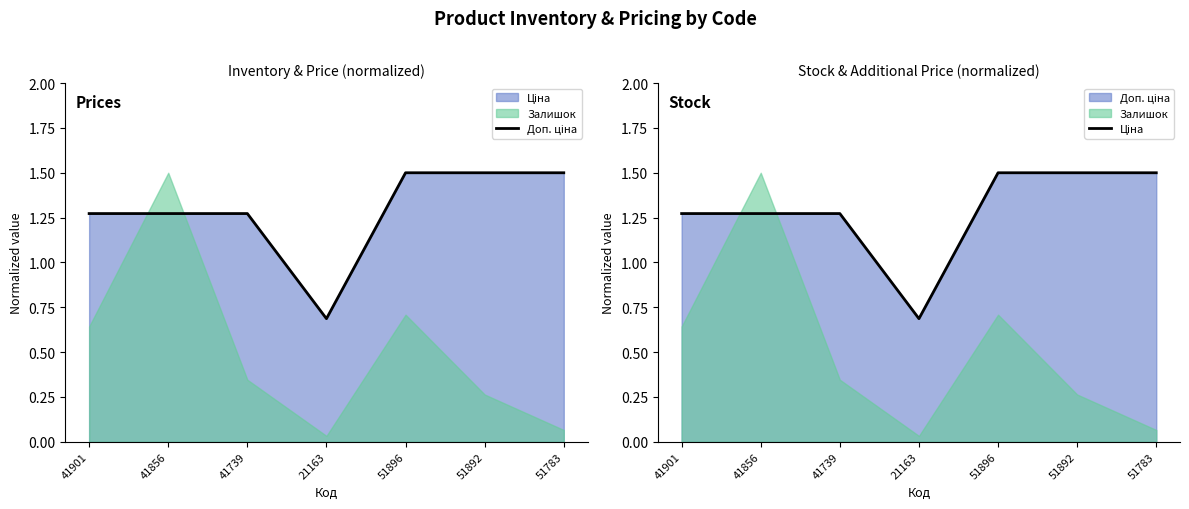

What is the approximate value of Ціна at 41856?

1.3